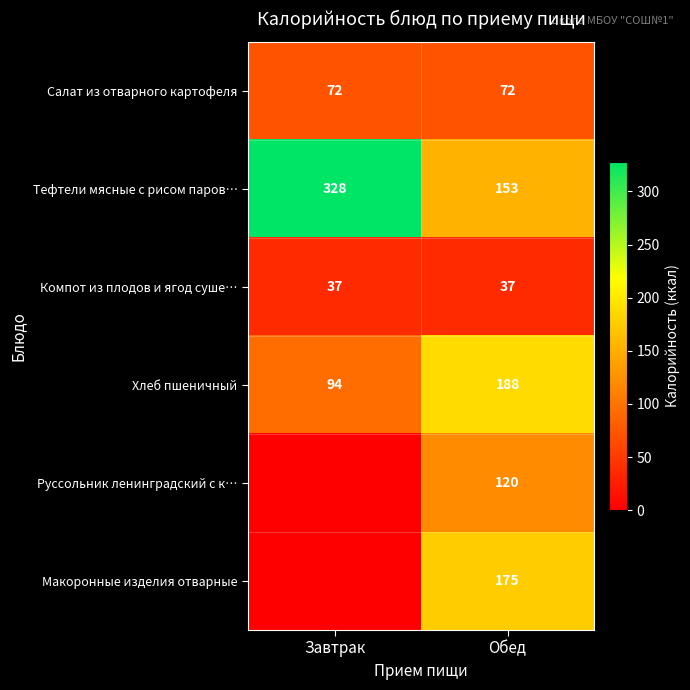

What is the spread (max minus min) of values at Обед?

151